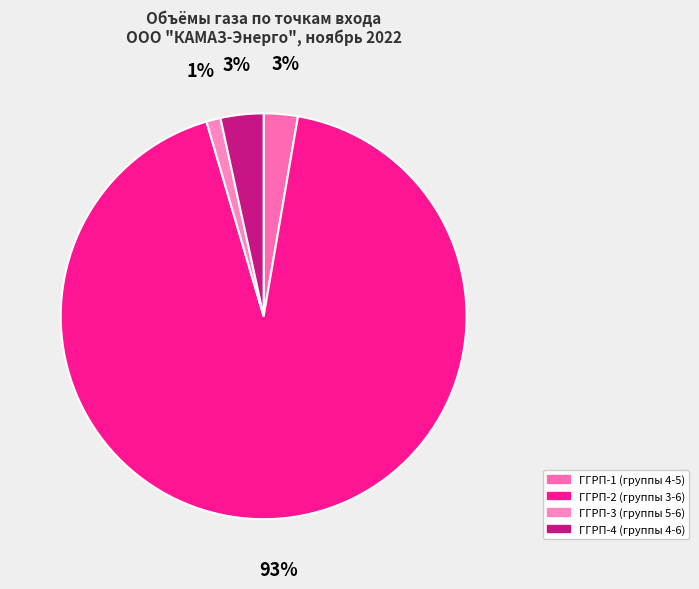

To the nearest percent, what is the combined percentage of ГГРП-1 (группы 4-5) and ГГРП-3 (группы 5-6)?

4%